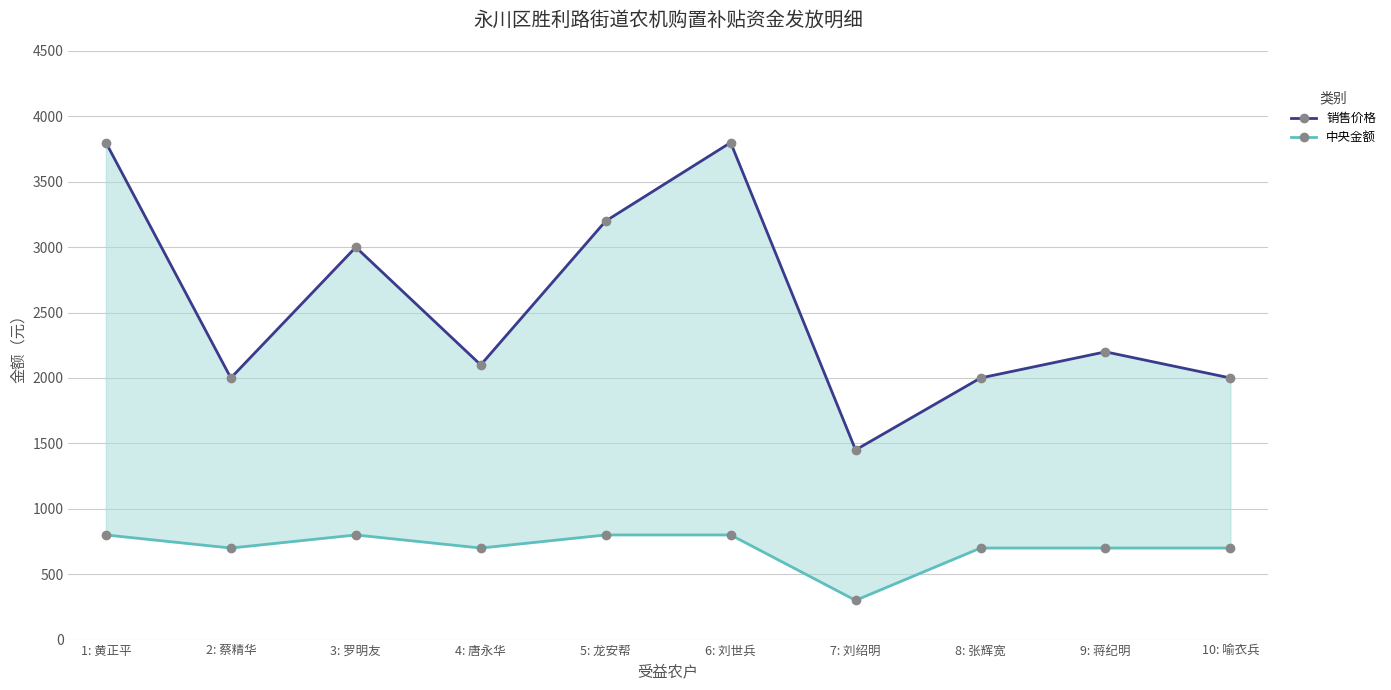

At which category does 销售价格 reach its first local valley?

2: 蔡精华